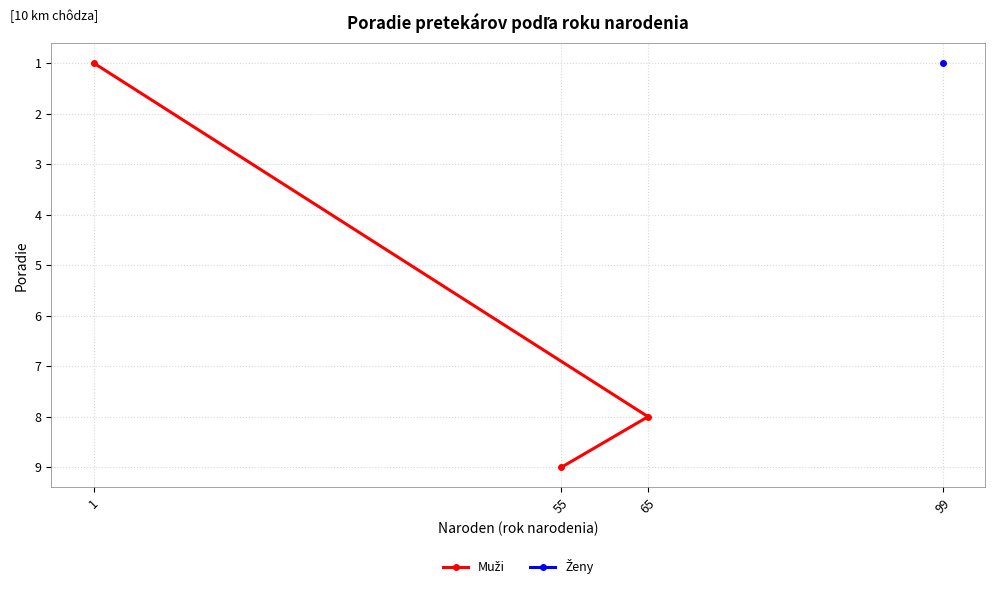

What is the sum of all values?

18